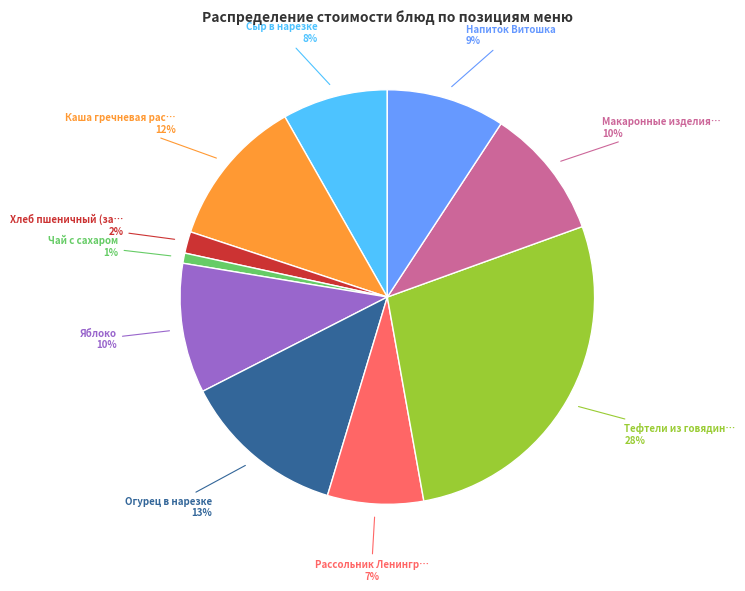

To the nearest percent, what is the average slice percentage?

10%